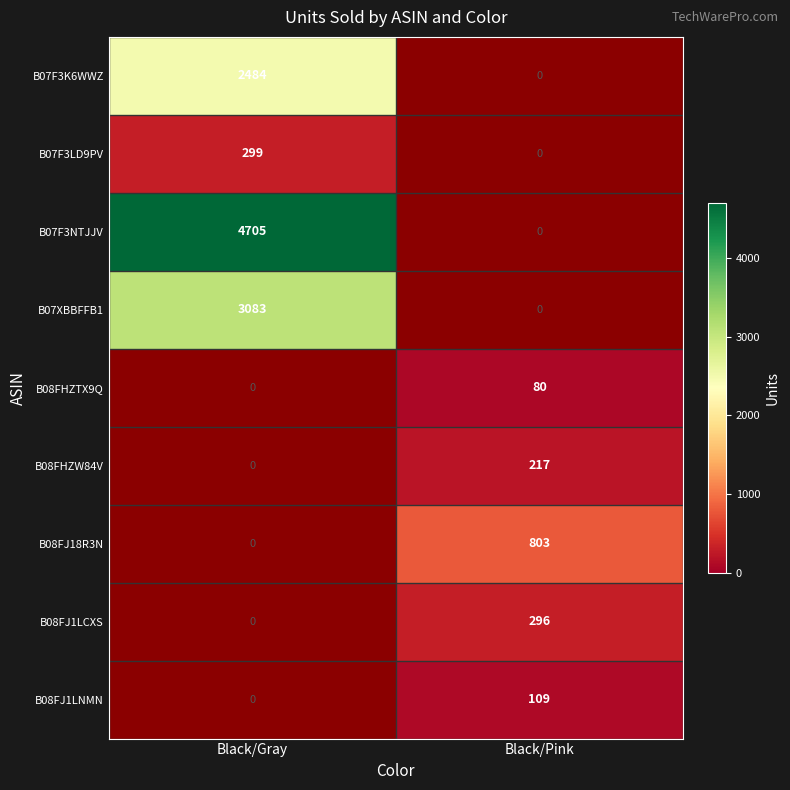

Which label corresponds to the smallest value in the chart?

Black/Pink